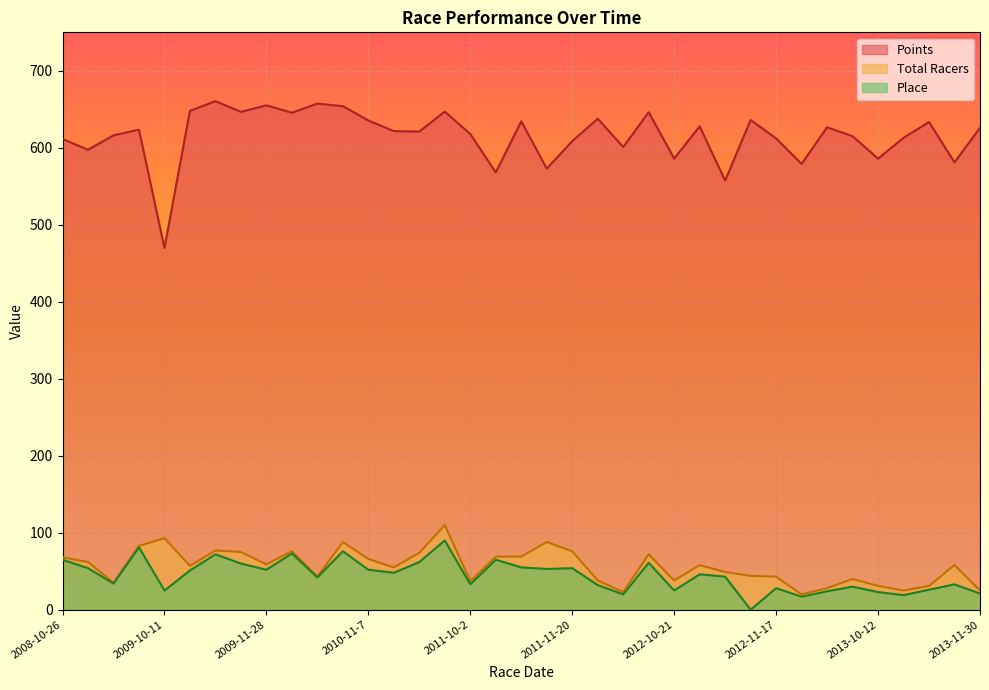

Is the value of Total Racers at 2012-10-28 greater than the value of Points at 2013-11-17?

No